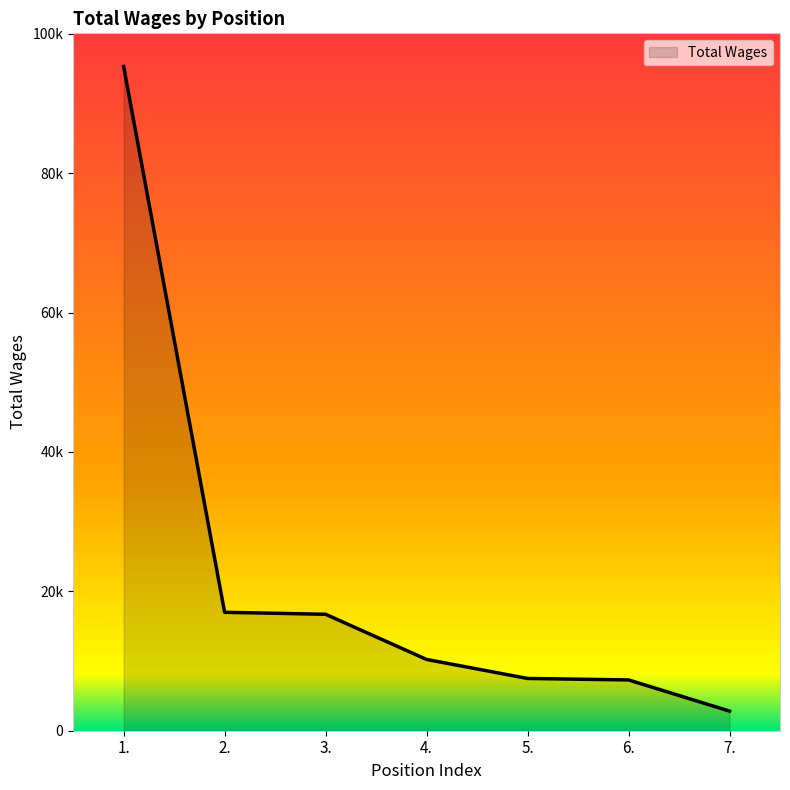

What is the label of the 6th point from the left?

6.